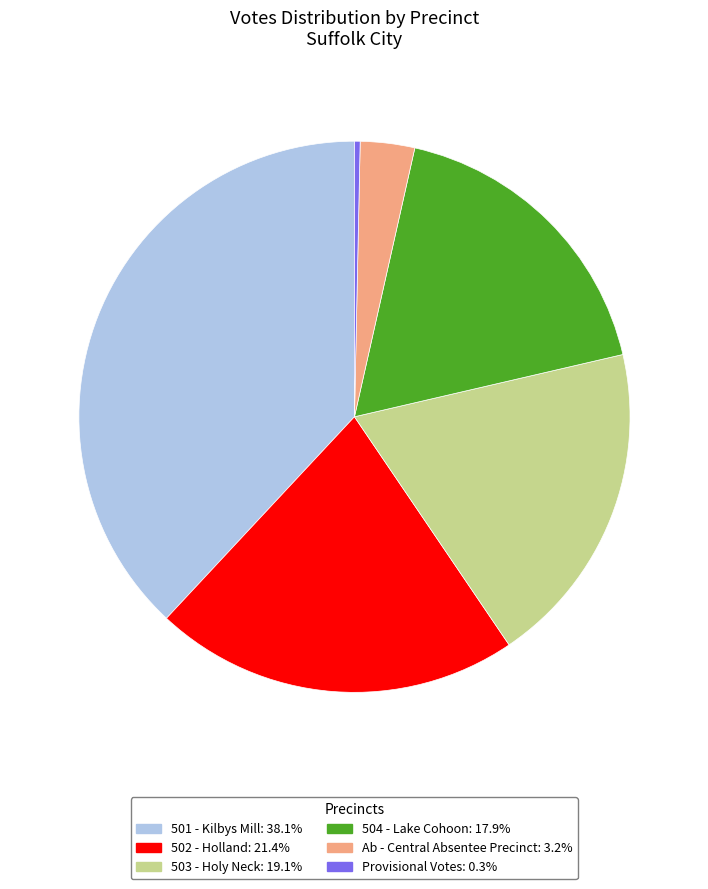

The 503 - Holy Neck slice represents 19% of the pie. True or false?

True